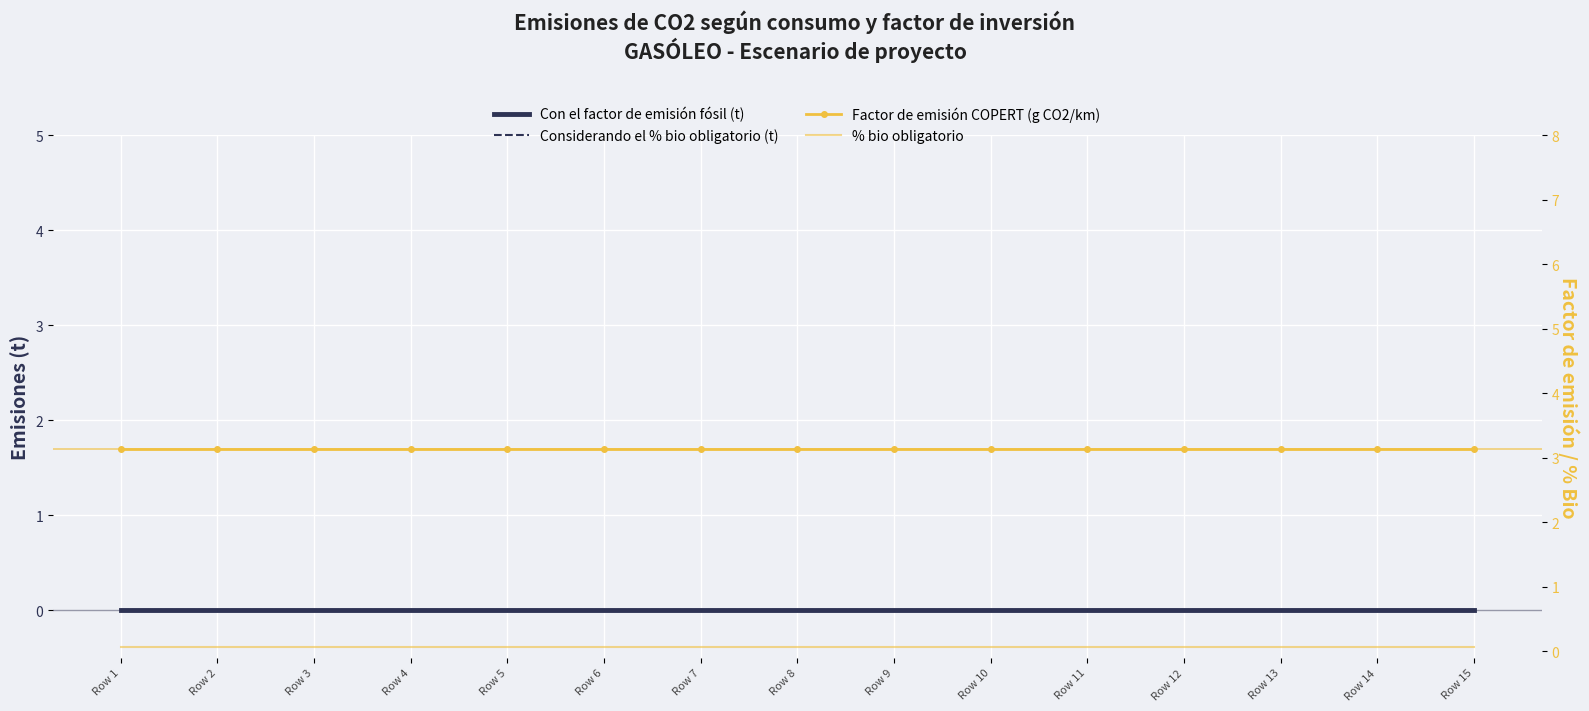

What is the value of the Factor de emisión COPERT (g CO2/km) point at the 12th from the left?

3.1